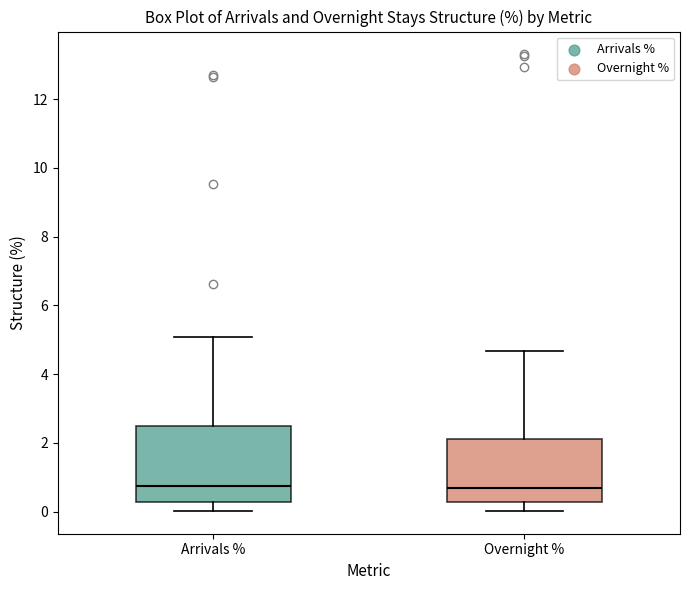

Reading left to right, read every box against the y-axis: the position of its median line, the range the box covers, and the ends of its whiskers. The values are not printed on the chart, so give them approximately, as read against the axis.

Arrivals %: median 0.8, box 0.2 to 2.4, whiskers 0.0 to 5.0
Overnight %: median 0.6, box 0.2 to 2.2, whiskers 0.0 to 4.6